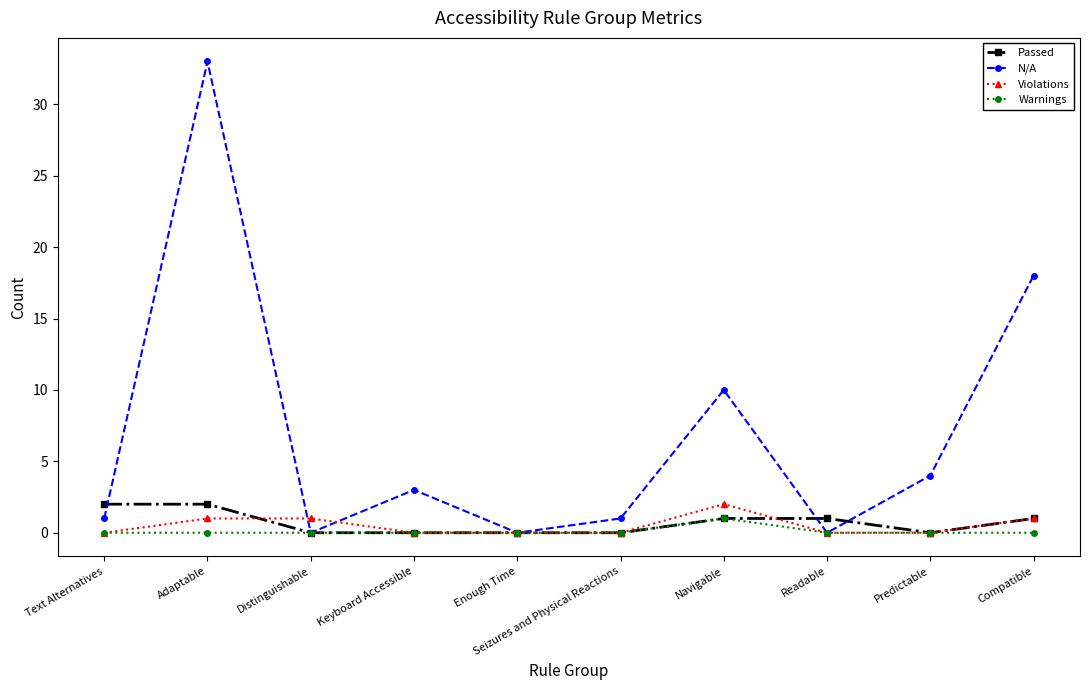

What is the difference between the maximum and minimum values in the Passed series?

2